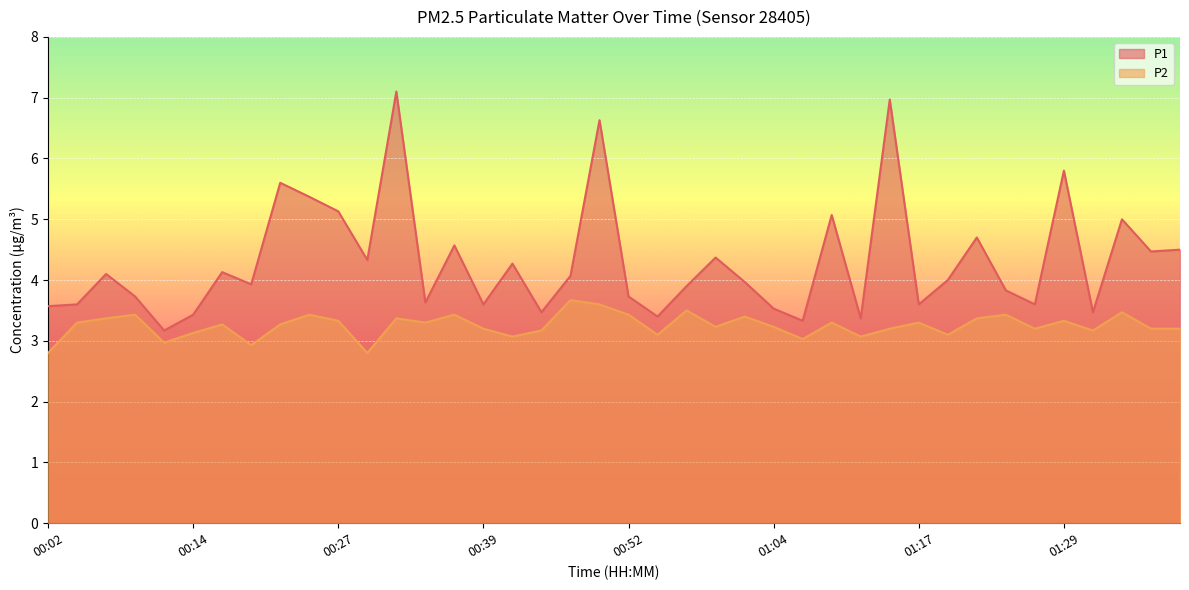

True or false: P2 has more than 2 points higher than both neighbors.

True